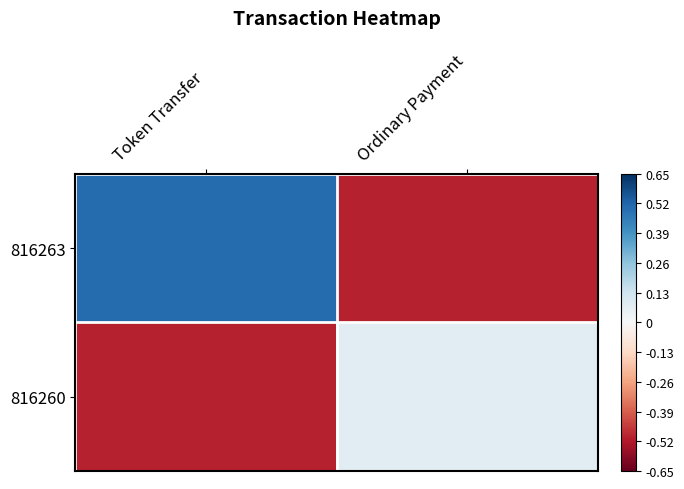

At how many categories does at least one series exceed 0?

2